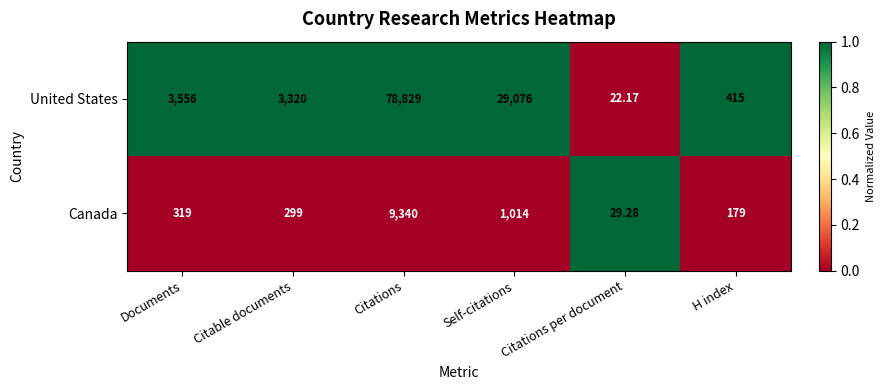

Which series has the largest total across all categories?

United States